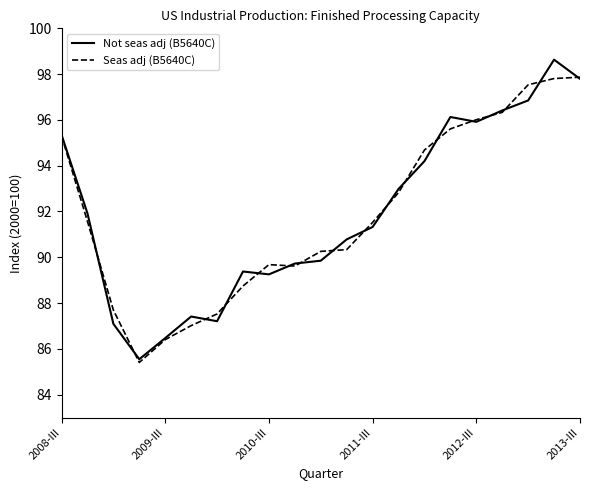

Count the number of data series in this chart.

2